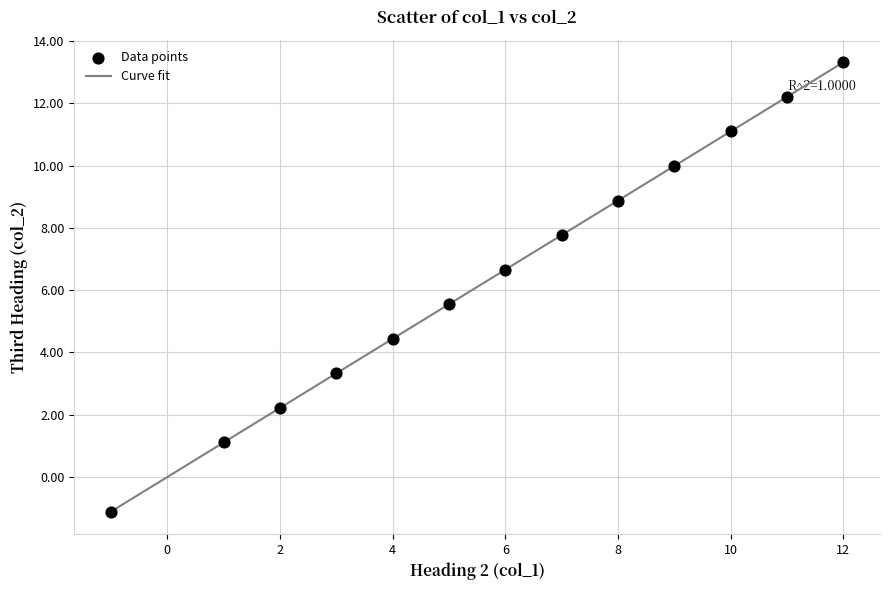

What is the difference between the maximum and minimum values?

14.4